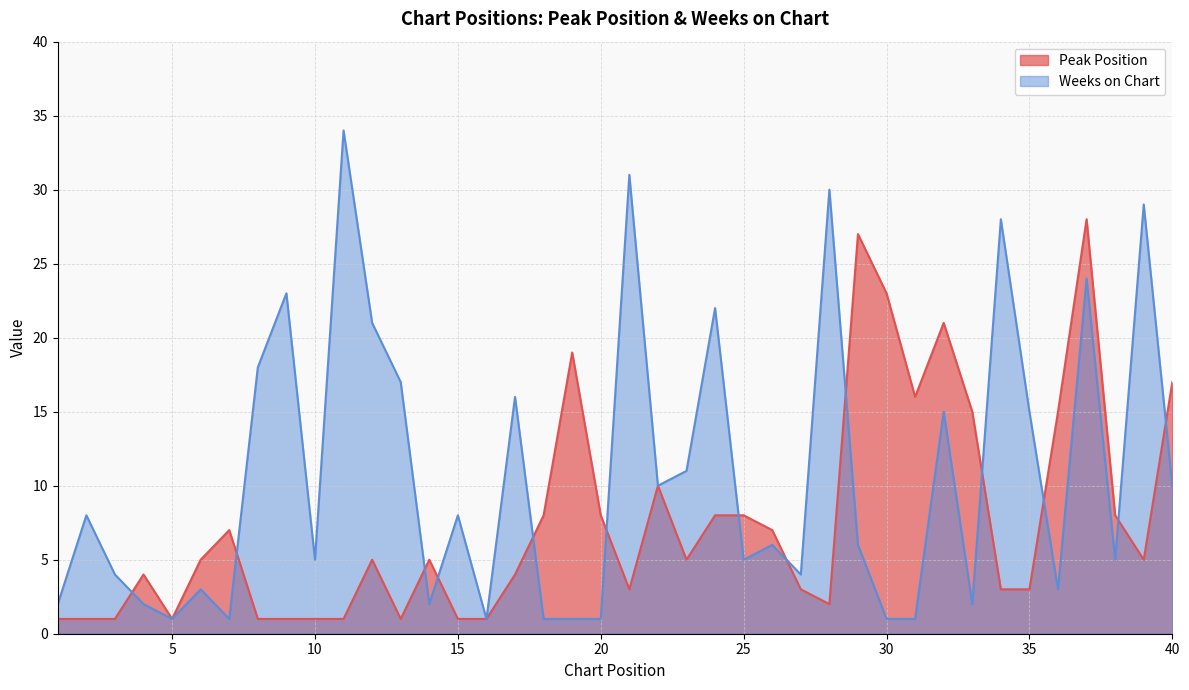

How many times do Peak Position and Weeks on Chart cross each other?

13